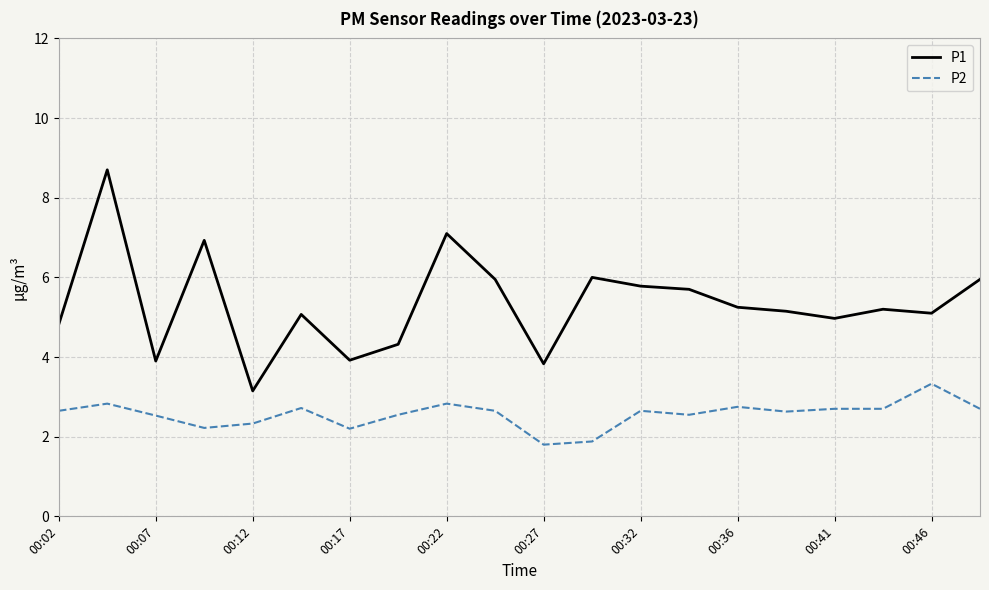

True or false: P1 and P2 intersect in this chart.

False